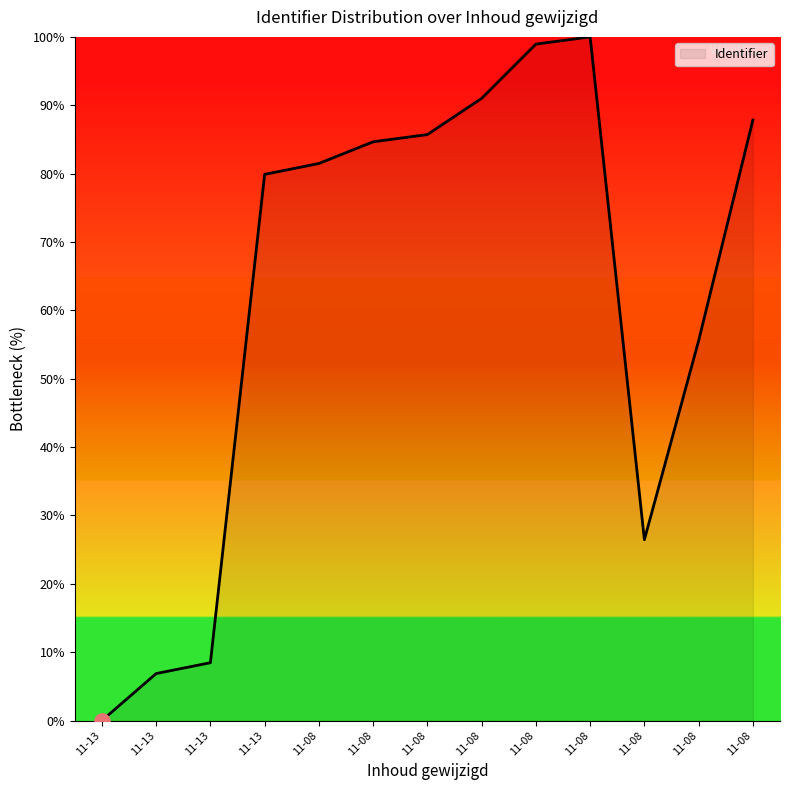

What is the ratio of the value at 11-08 to the value at 11-08?

1.0